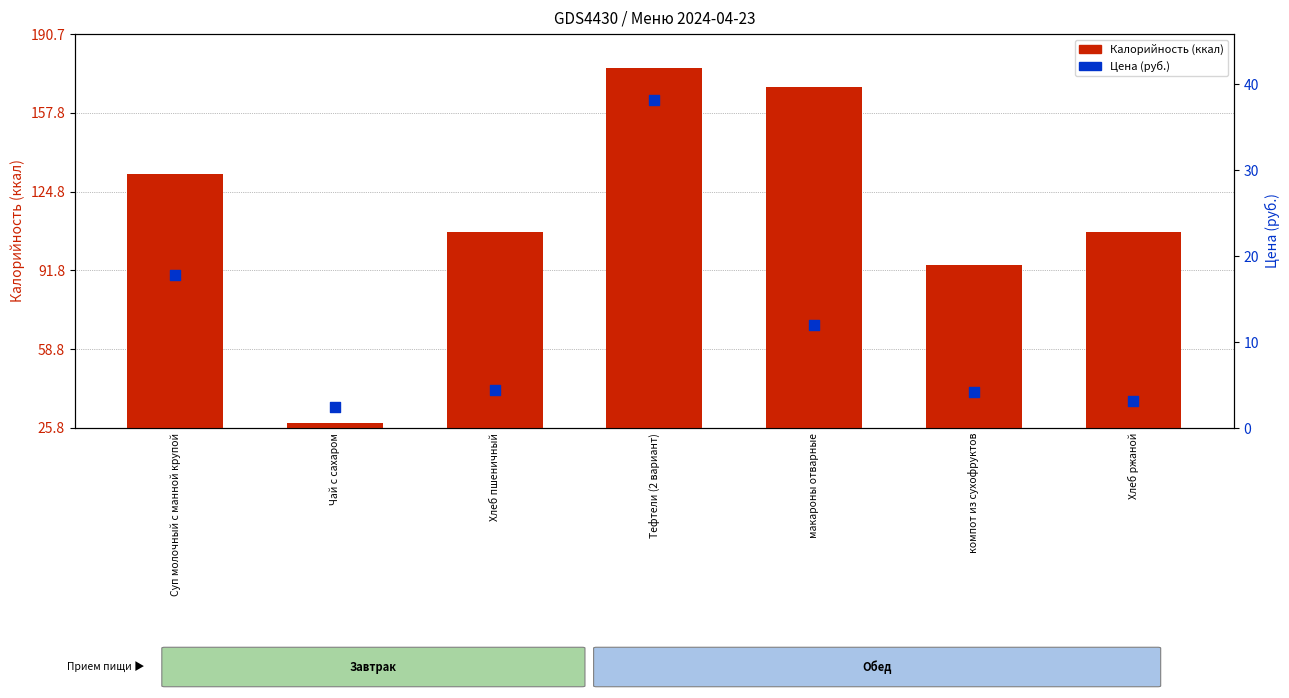

Which series reaches the minimum Y coordinate?

Цена (руб.)